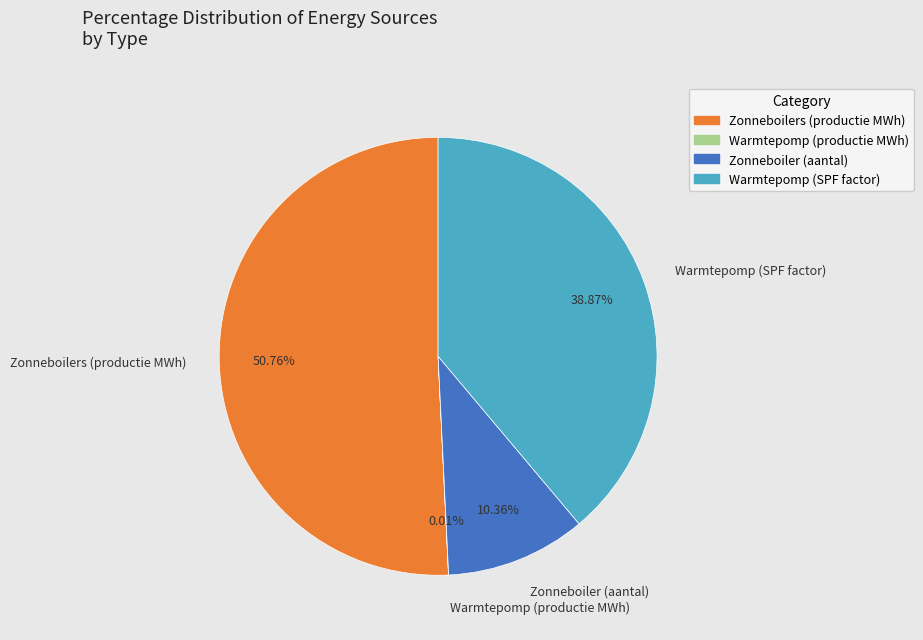

What is the largest slice in the pie chart?

Zonneboilers (productie MWh)